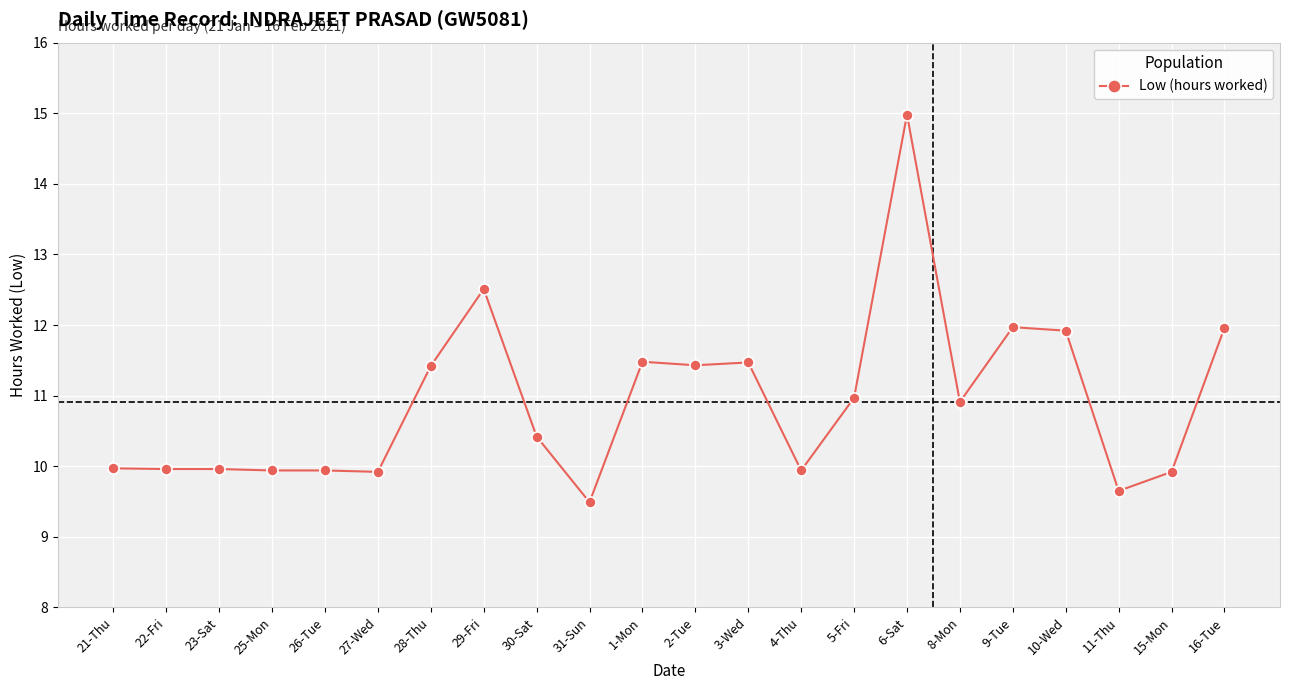

Between 1-Mon and 22-Fri, which is larger?

1-Mon